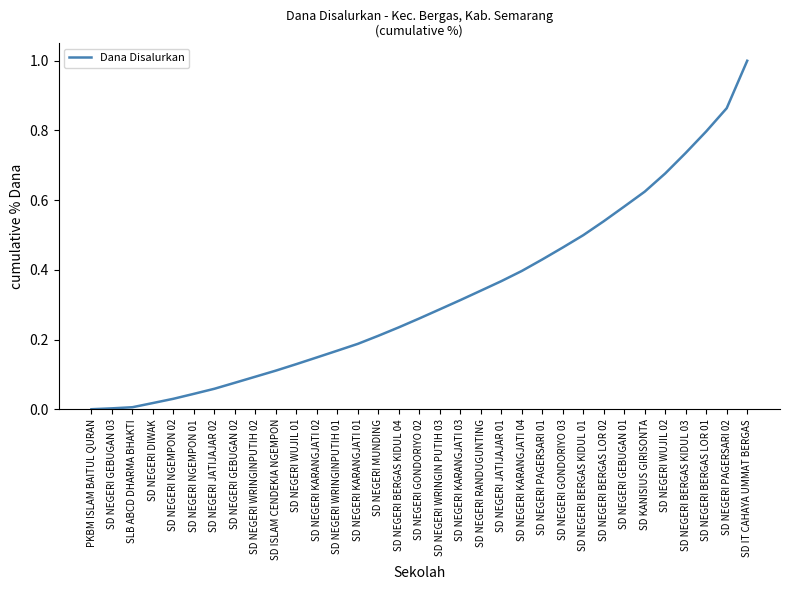

What is the difference between the maximum and minimum values?

1.0